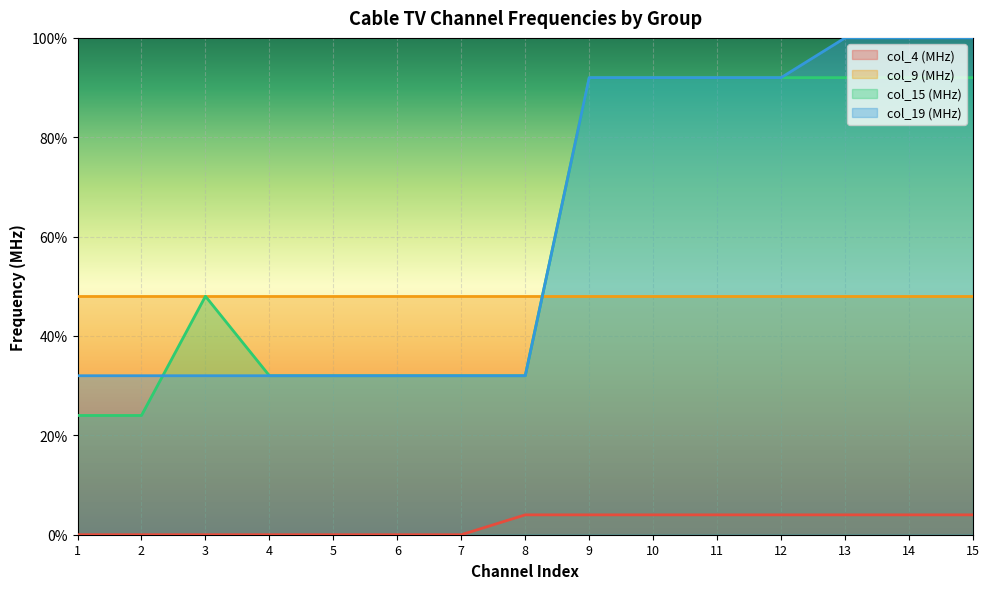

What is the difference between the col_19 (MHz) values at 4 and 13?

68